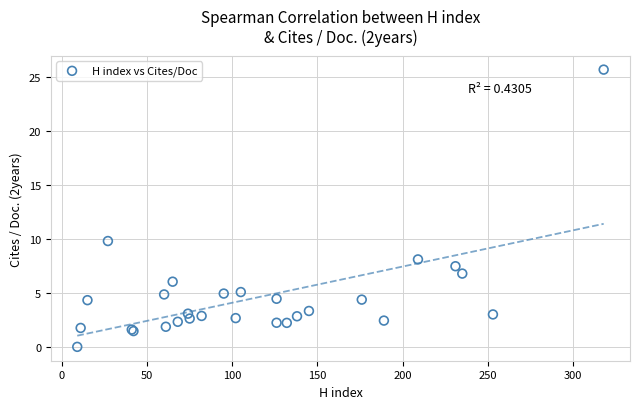

What Y value in the scatter plot is closest to 12?

9.8